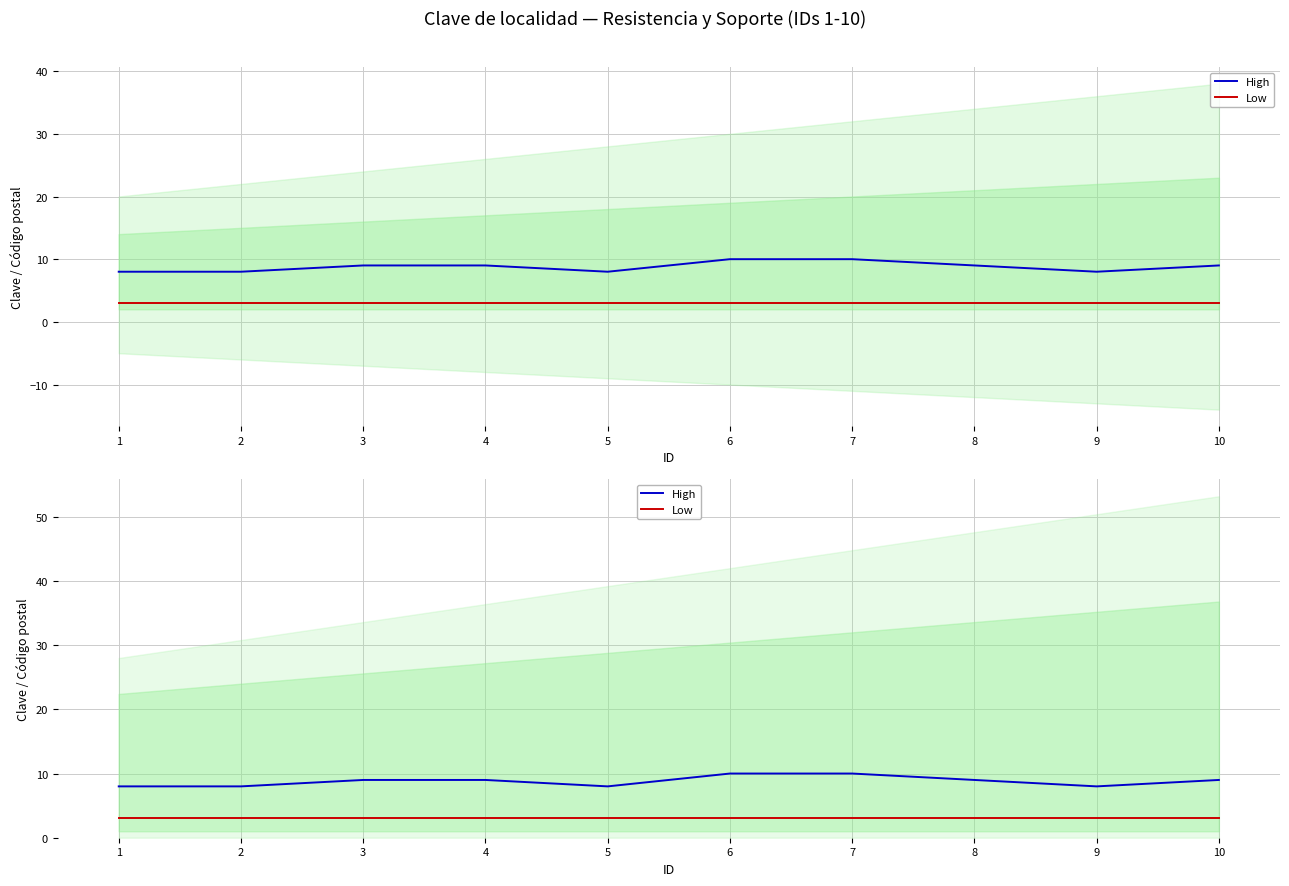

True or false: Low and High intersect in this chart.

False